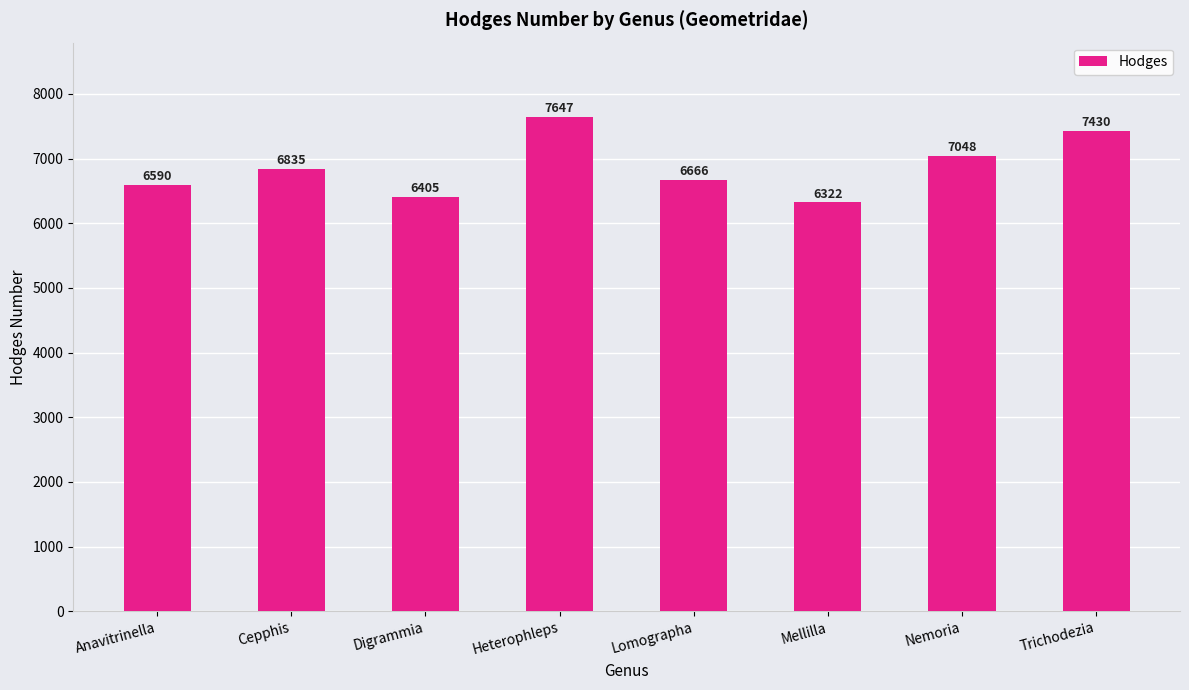

The value at Cepphis is 6835. True or false?

True